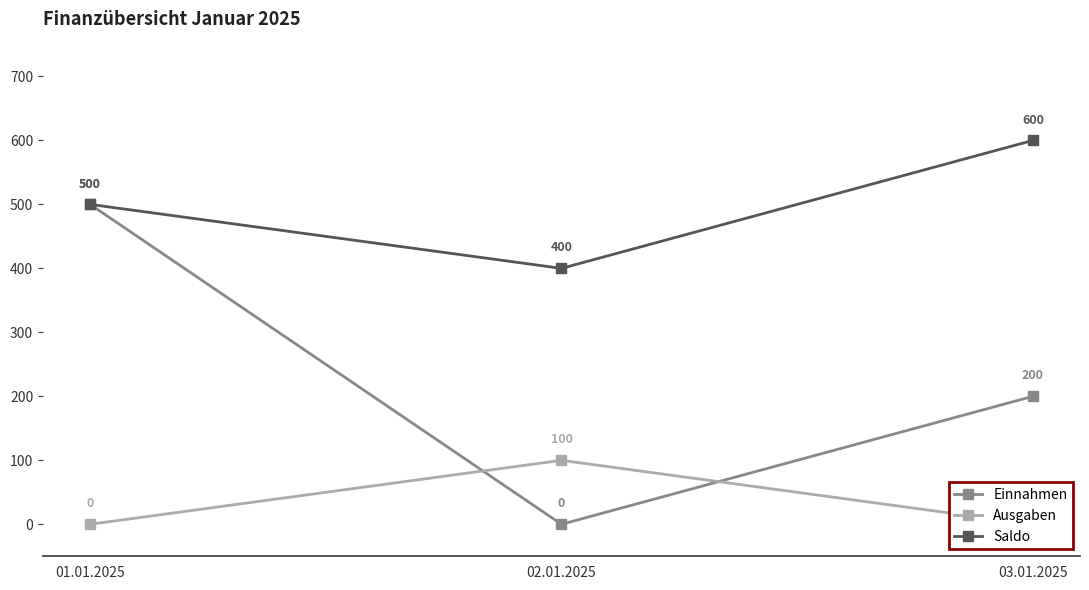

What is the difference between the maximum and minimum values in the Ausgaben series?

100